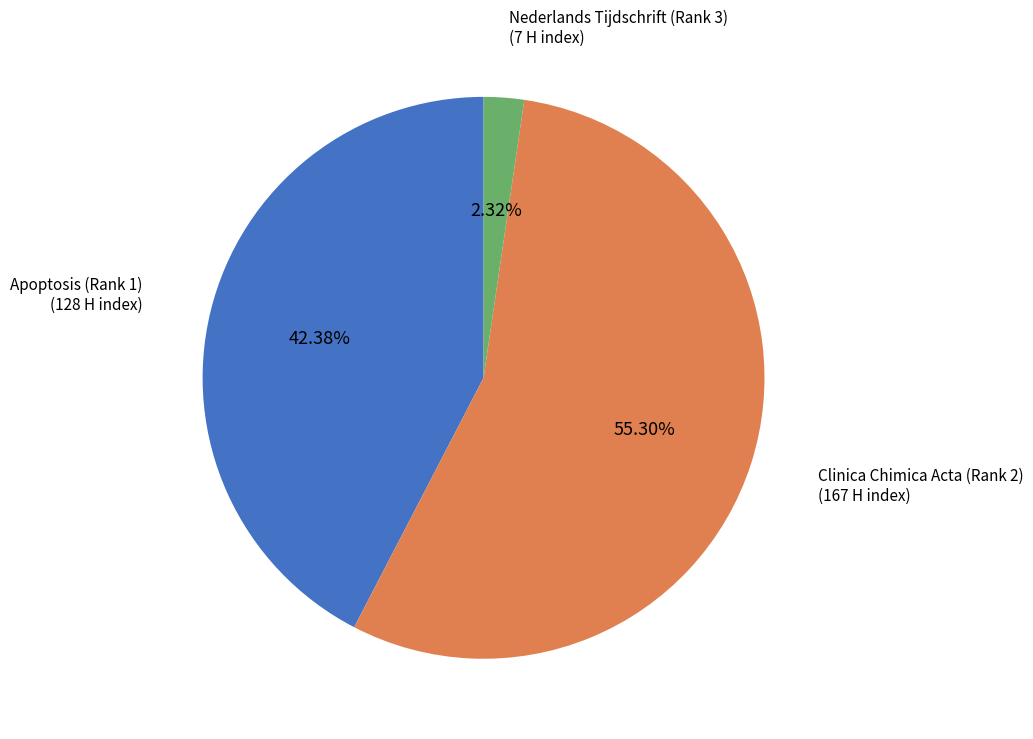

To the nearest percent, what portion does Clinica Chimica Acta (Rank 2) represent?

55%